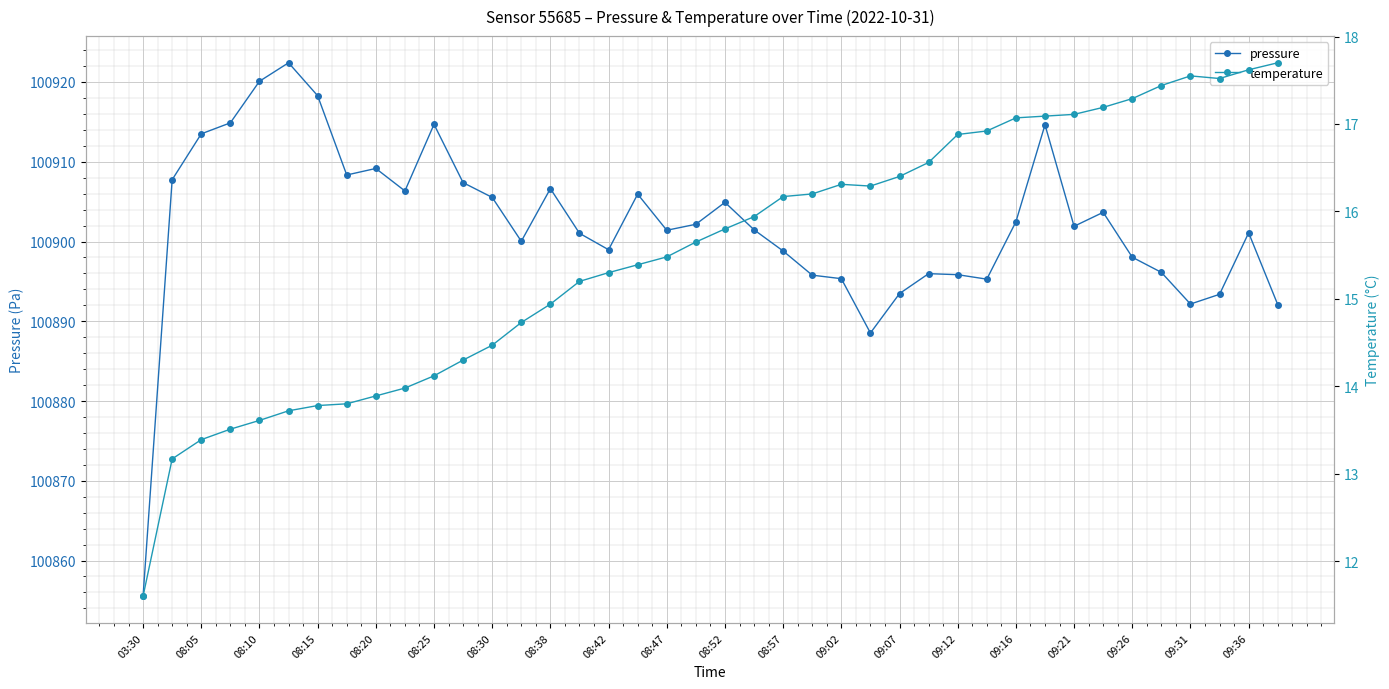

At which category does the chart reach its minimum across all series?

03:30